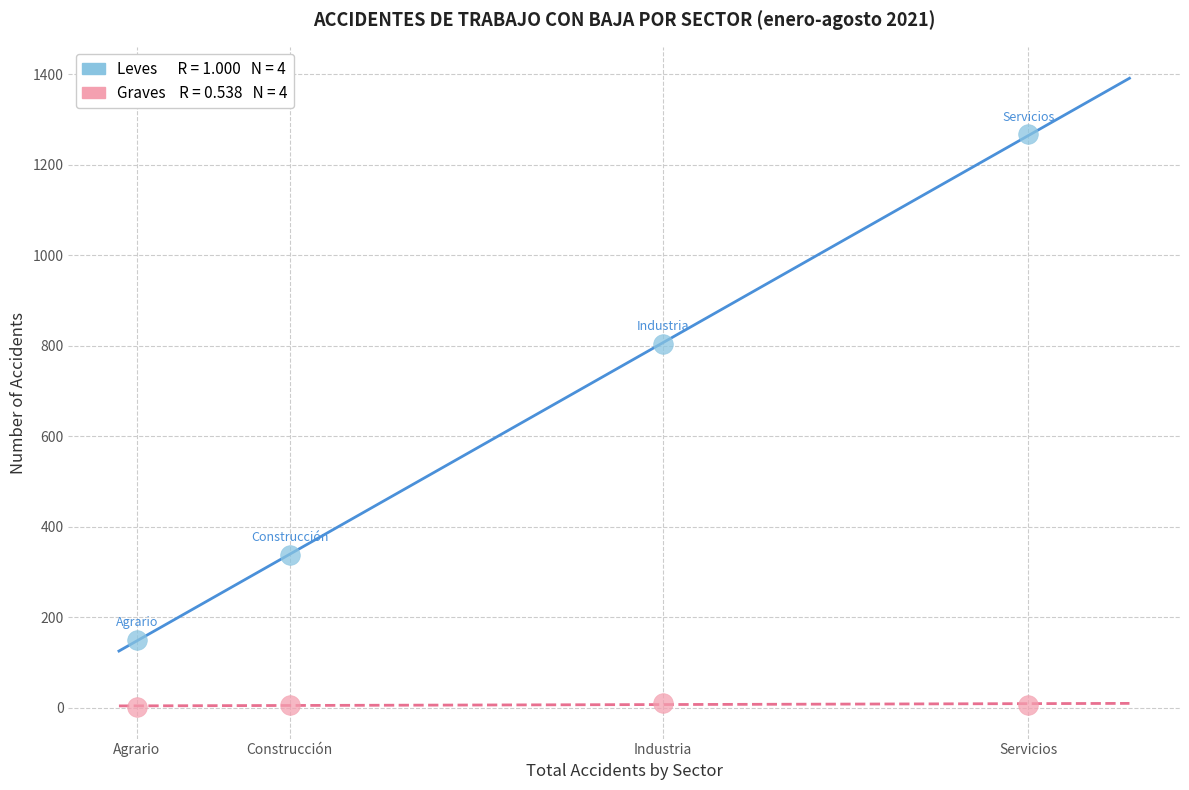

Across all series, what Y value is closest to 634?

803